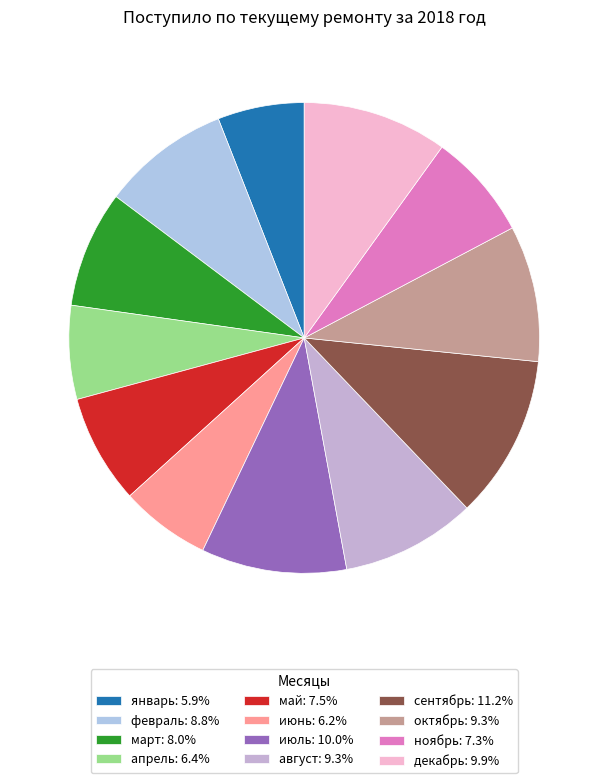

How many segments does this pie chart have?

12